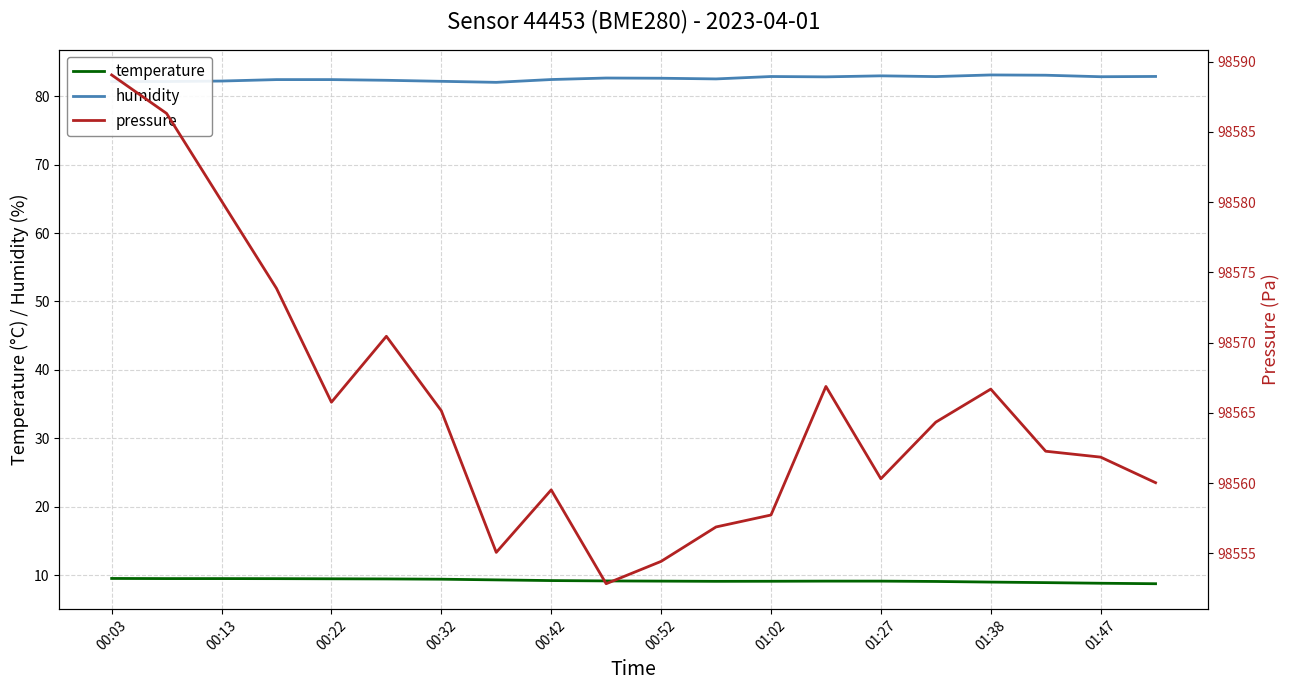

Which series has the largest range (max minus min)?

pressure